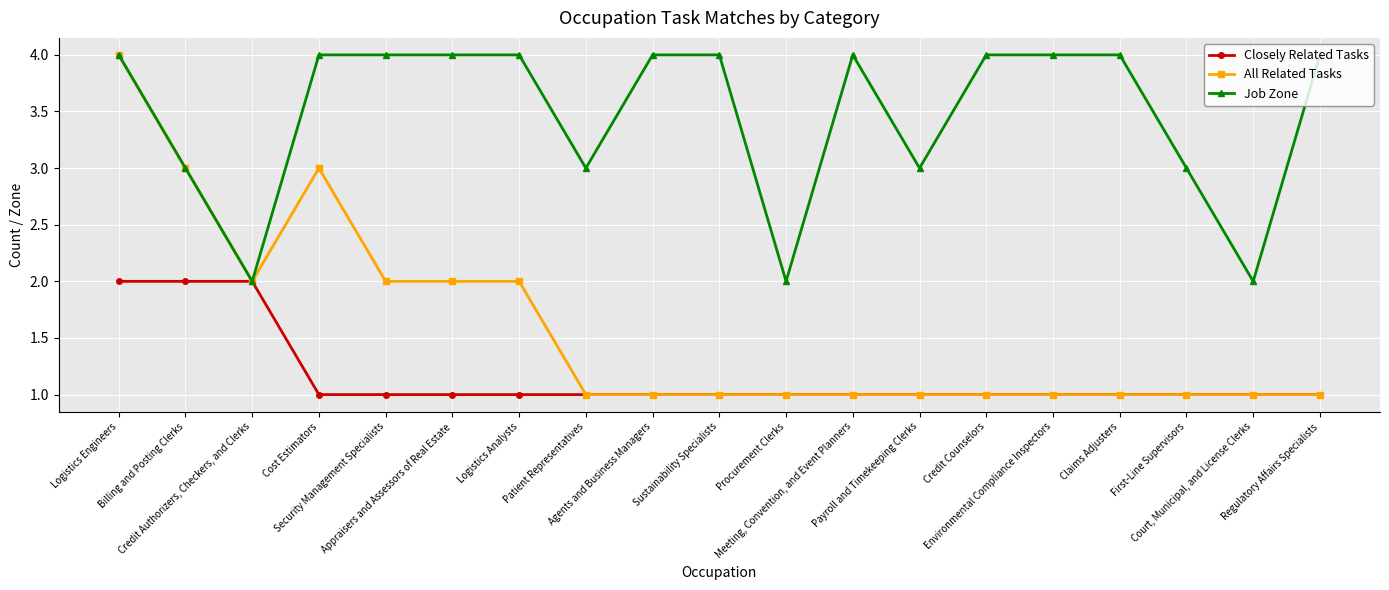

Reading left to right, extract all data points from this chart.

Closely Related Tasks: Logistics Engineers=2	Billing and Posting Clerks=2	Credit Authorizers, Checkers, and Clerks=2	Cost Estimators=1	Security Management Specialists=1	Appraisers and Assessors of Real Estate=1	Logistics Analysts=1	Patient Representatives=1	Agents and Business Managers=1	Sustainability Specialists=1	Procurement Clerks=1	Meeting, Convention, and Event Planners=1	Payroll and Timekeeping Clerks=1	Credit Counselors=1	Environmental Compliance Inspectors=1	Claims Adjusters=1	First-Line Supervisors=1	Court, Municipal, and License Clerks=1	Regulatory Affairs Specialists=1
All Related Tasks: Logistics Engineers=4	Billing and Posting Clerks=3	Credit Authorizers, Checkers, and Clerks=2	Cost Estimators=3	Security Management Specialists=2	Appraisers and Assessors of Real Estate=2	Logistics Analysts=2	Patient Representatives=1	Agents and Business Managers=1	Sustainability Specialists=1	Procurement Clerks=1	Meeting, Convention, and Event Planners=1	Payroll and Timekeeping Clerks=1	Credit Counselors=1	Environmental Compliance Inspectors=1	Claims Adjusters=1	First-Line Supervisors=1	Court, Municipal, and License Clerks=1	Regulatory Affairs Specialists=1
Job Zone: Logistics Engineers=4	Billing and Posting Clerks=3	Credit Authorizers, Checkers, and Clerks=2	Cost Estimators=4	Security Management Specialists=4	Appraisers and Assessors of Real Estate=4	Logistics Analysts=4	Patient Representatives=3	Agents and Business Managers=4	Sustainability Specialists=4	Procurement Clerks=2	Meeting, Convention, and Event Planners=4	Payroll and Timekeeping Clerks=3	Credit Counselors=4	Environmental Compliance Inspectors=4	Claims Adjusters=4	First-Line Supervisors=3	Court, Municipal, and License Clerks=2	Regulatory Affairs Specialists=4